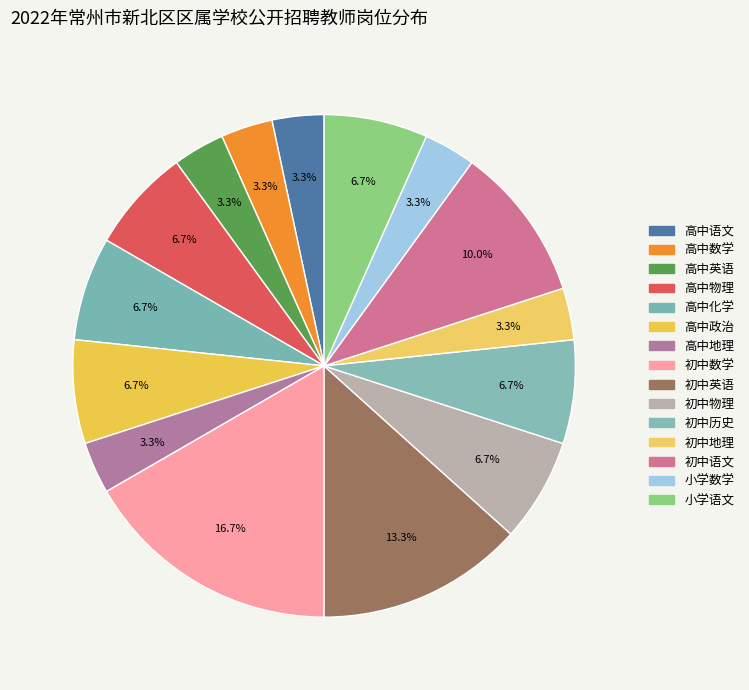

What is the total percentage of 高中化学 and 高中数学?

10.0%